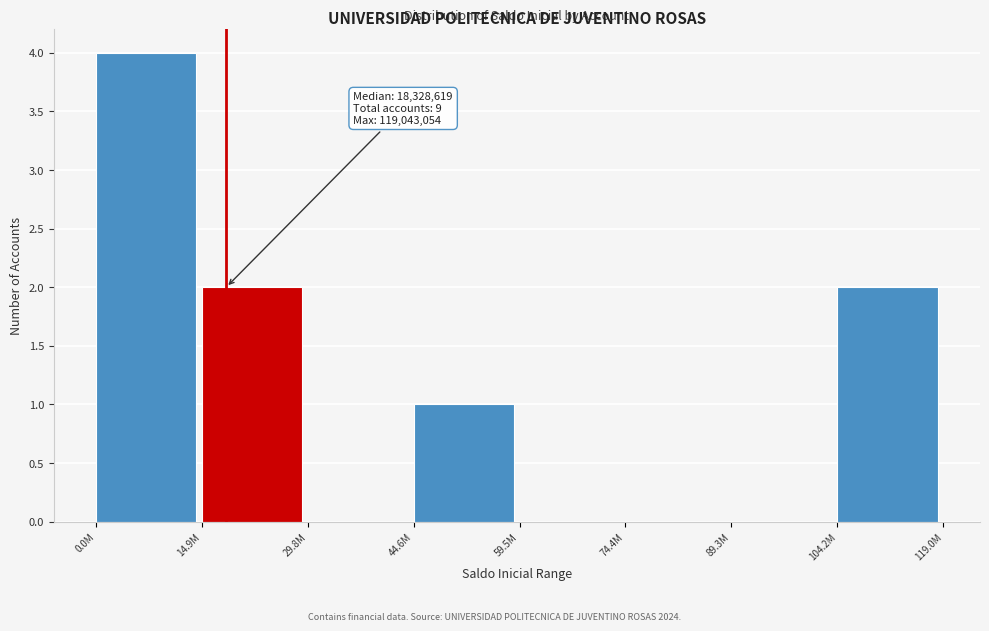

Reading left to right, transcribe all the data shown in this chart.

0.0M=4	14.9M=2	29.8M=0	44.6M=1	59.5M=0	74.4M=0	89.3M=0	104.2M=2